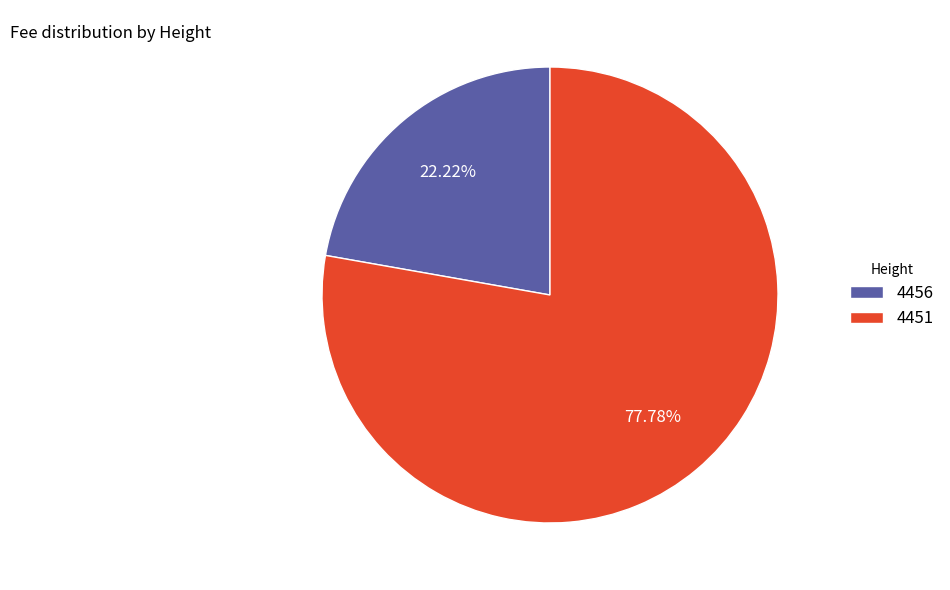

Between 4451 and 4456, which is larger?

4451